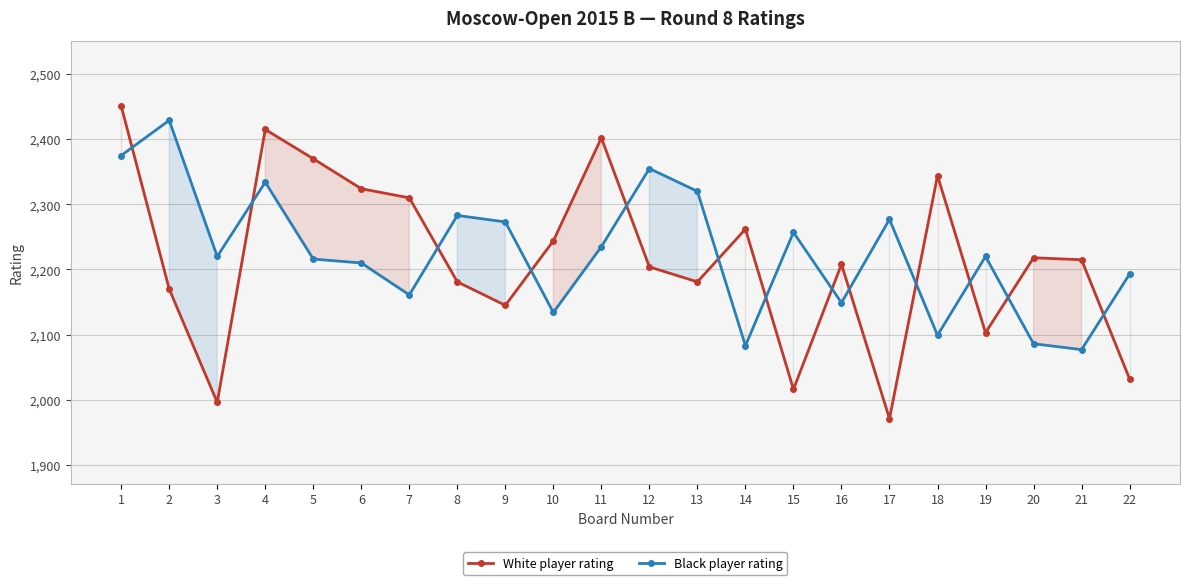

At which label does Black player rating reach its minimum?

21